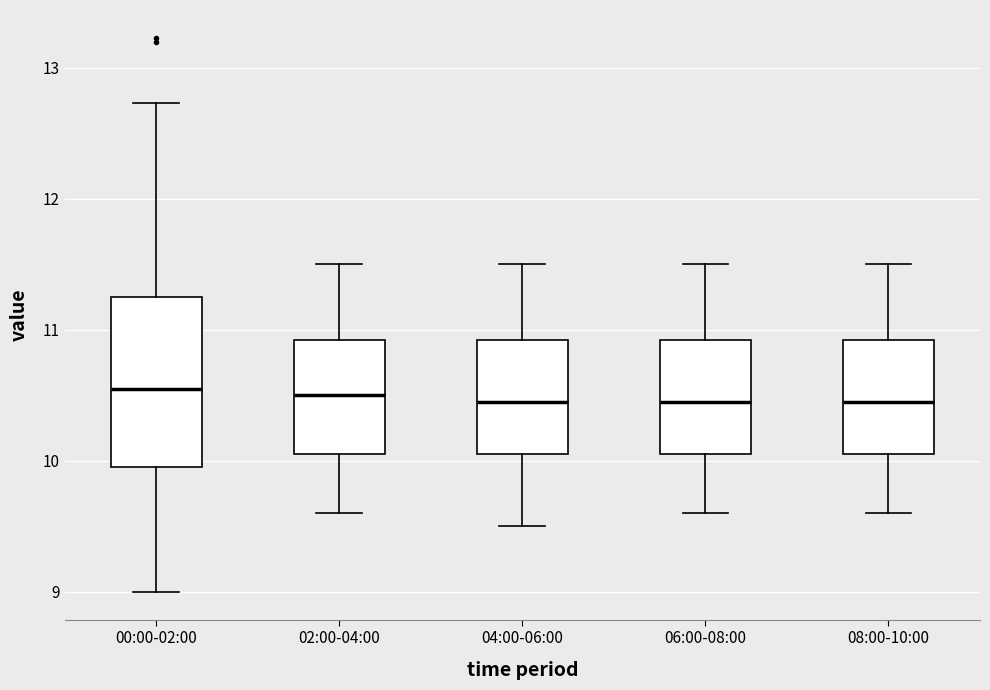

Reading left to right, transcribe this box plot: for each box, give where its median line is, the range the box spans, and where its two whiskers end, as read against the y-axis. The values are not printed on the chart, so give them approximately, as read against the axis.

00:00-02:00: median 10.6, box 10.0 to 11.2, whiskers 9.0 to 12.7
02:00-04:00: median 10.5, box 10.1 to 10.9, whiskers 9.6 to 11.5
04:00-06:00: median 10.5, box 10.1 to 10.9, whiskers 9.5 to 11.5
06:00-08:00: median 10.5, box 10.1 to 10.9, whiskers 9.6 to 11.5
08:00-10:00: median 10.5, box 10.1 to 10.9, whiskers 9.6 to 11.5